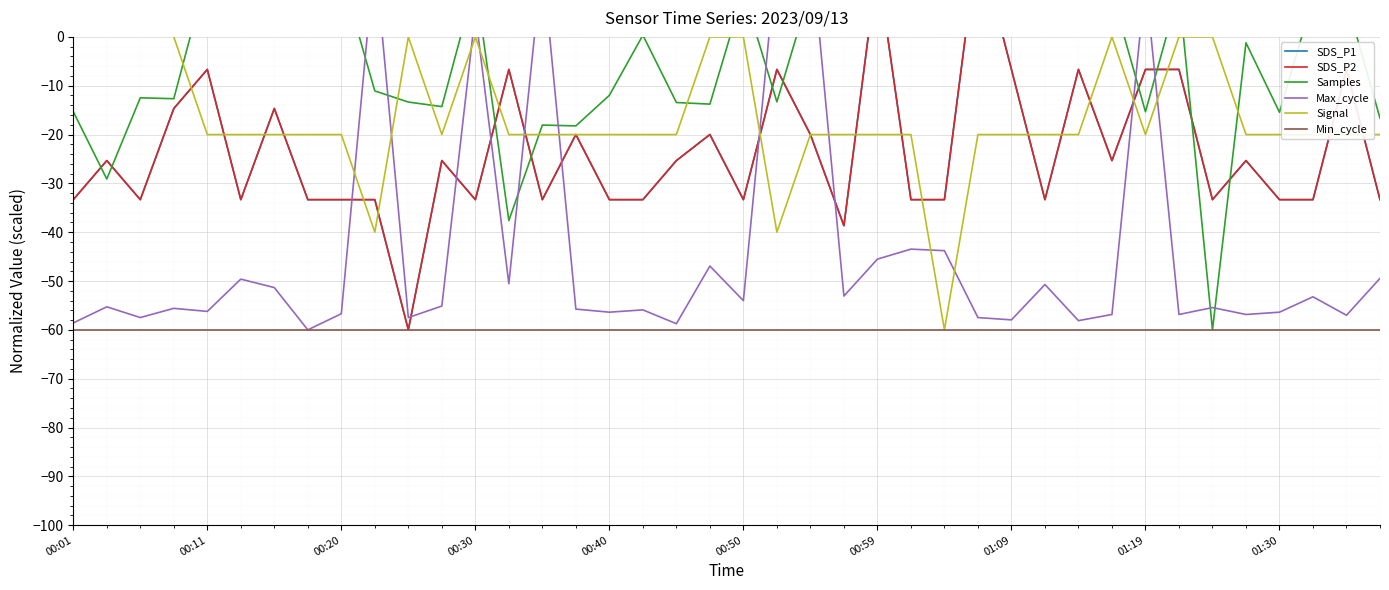

How many values in SDS_P2 are below zero?

38